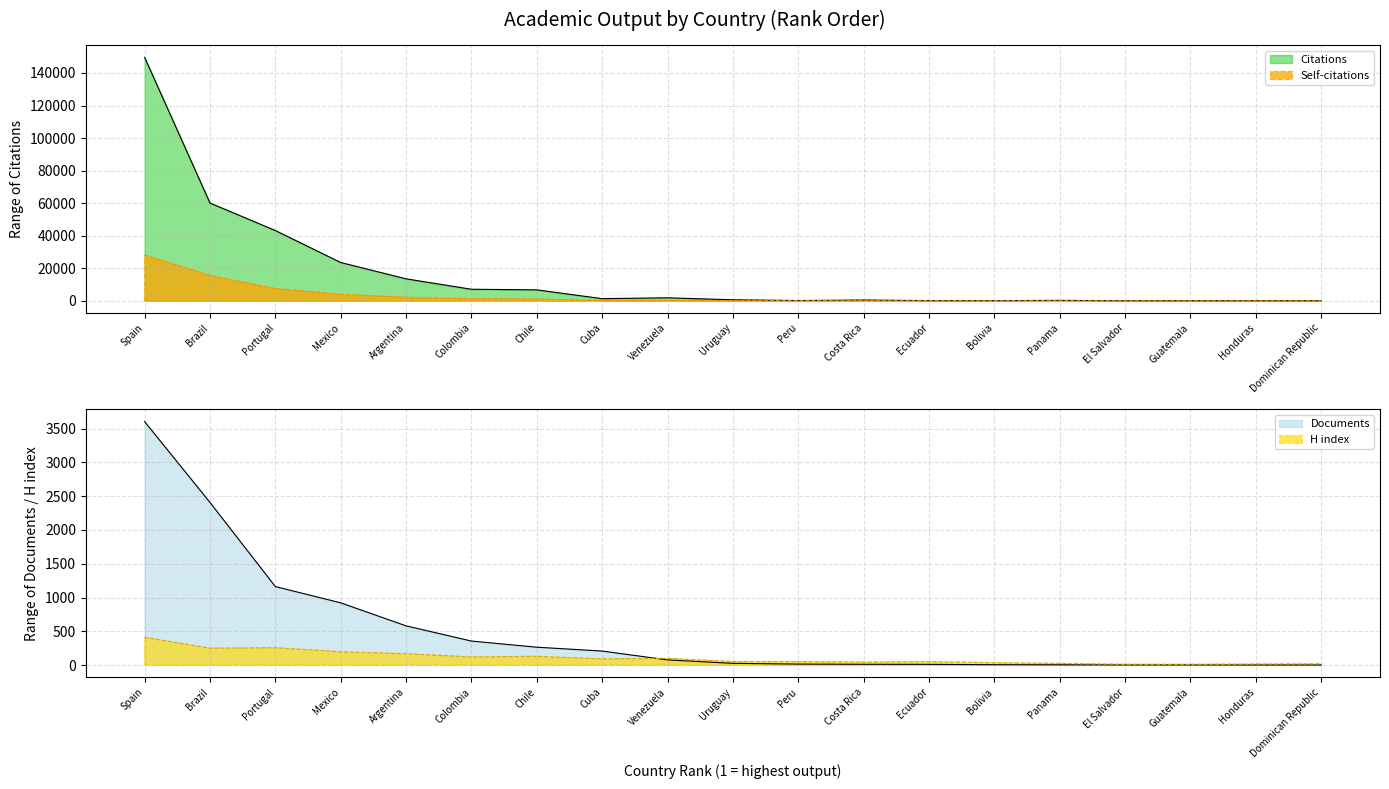

At which label does Documents reach its peak?

Spain